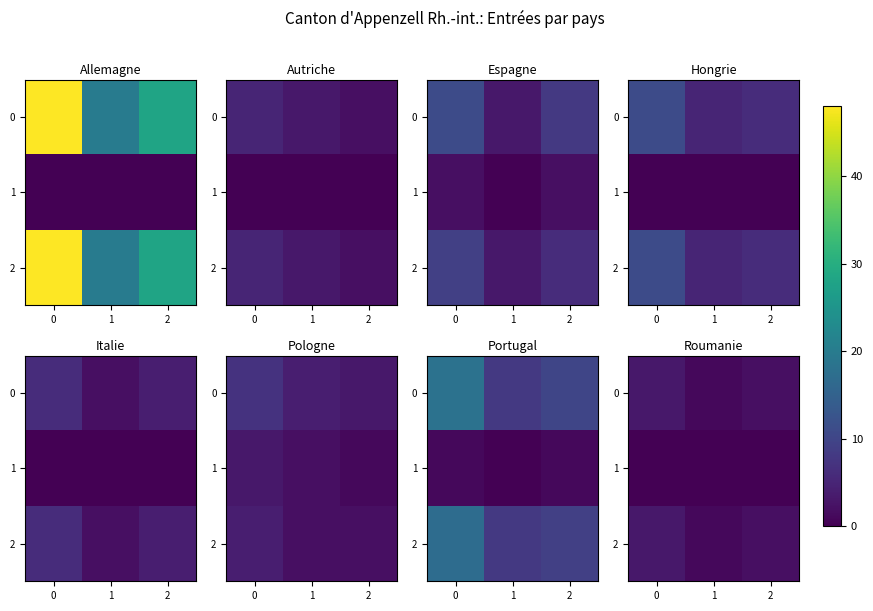

List the labels in order of 1 value, largest first.

0, 1, 2